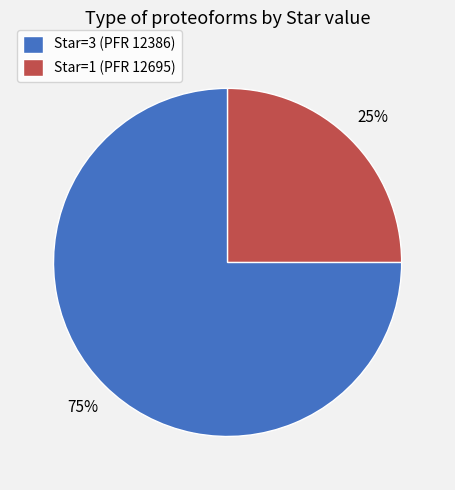

The Star=1 (PFR 12695) slice represents 25% of the pie. True or false?

True